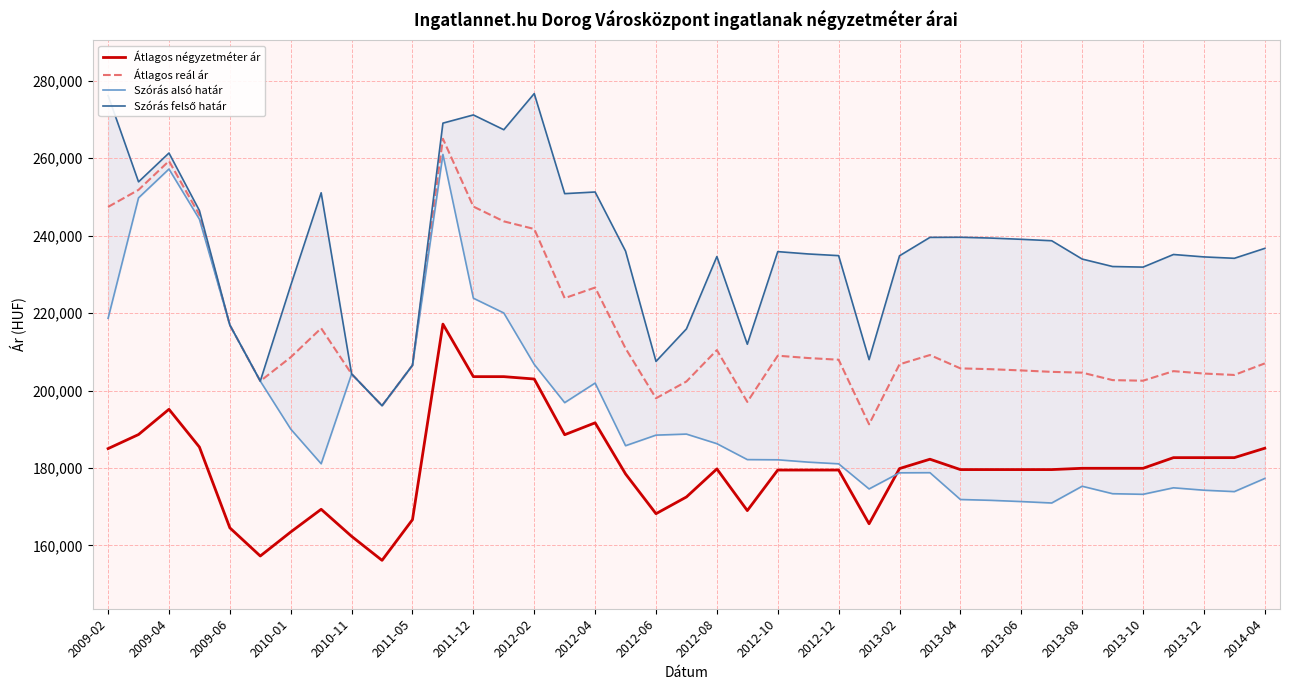

How many interior local peaks does the Szórás alsó határ series have?

8